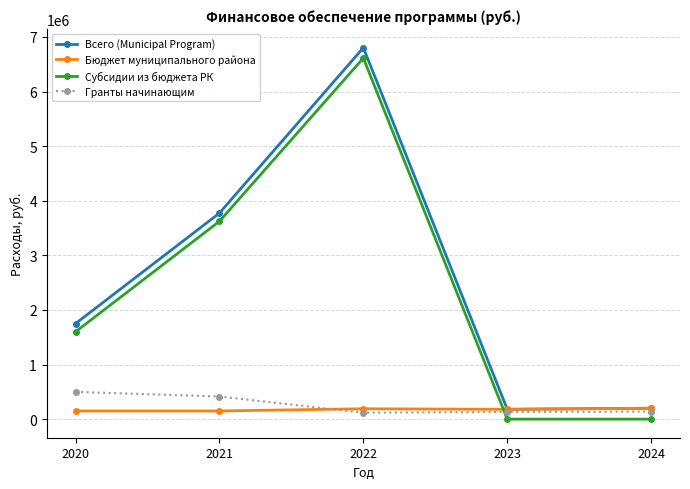

At which category is the sum across all series the highest?

2022